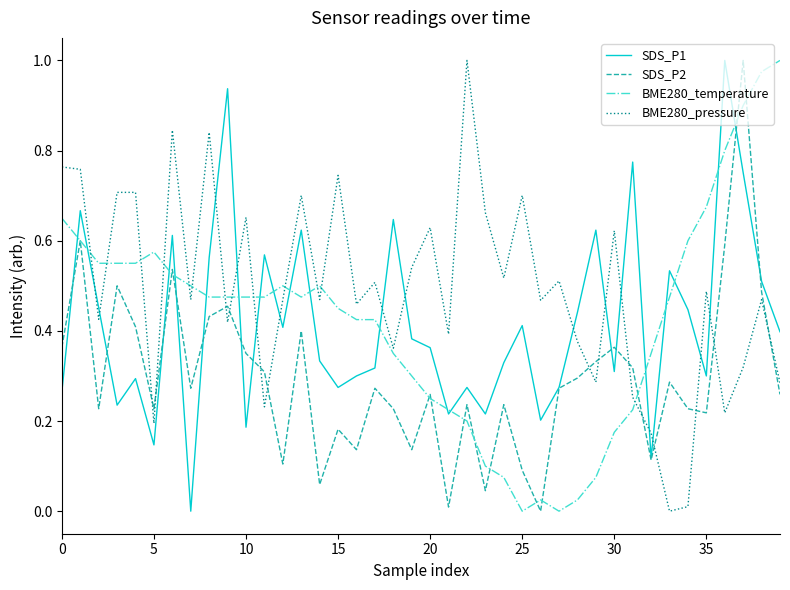

What are all the series names shown in the legend?

SDS_P1, SDS_P2, BME280_temperature, BME280_pressure